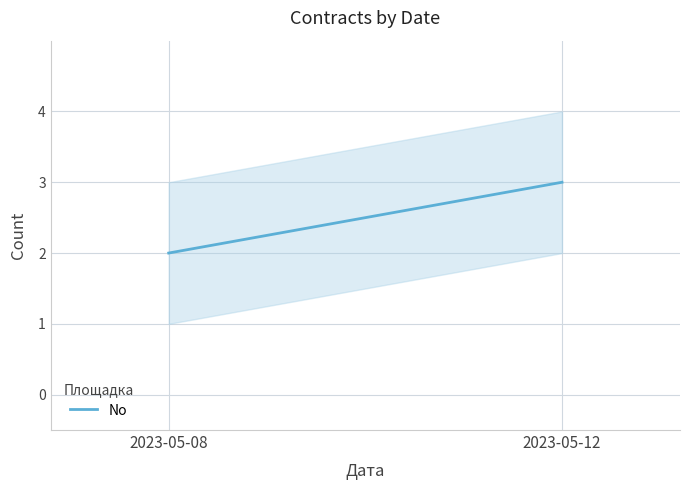

True or false: the data shows 2 at 2023-05-08.

True